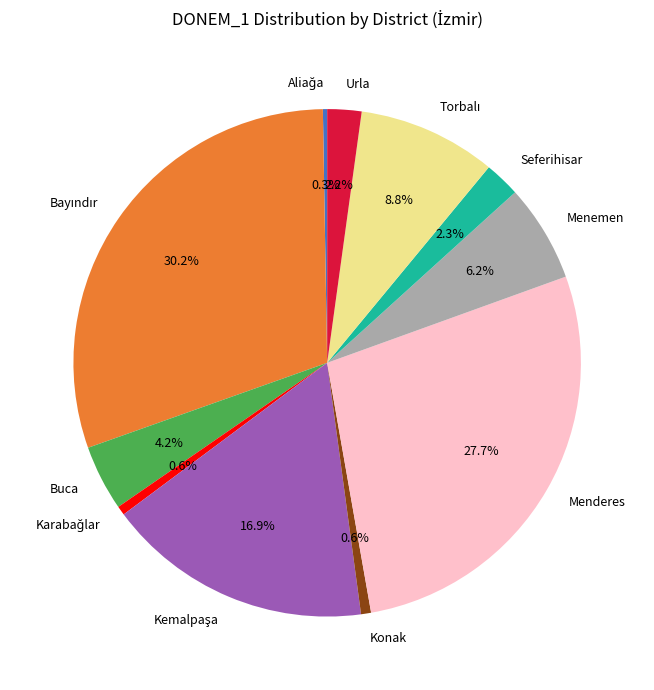

Between Urla and Konak, which is larger?

Urla